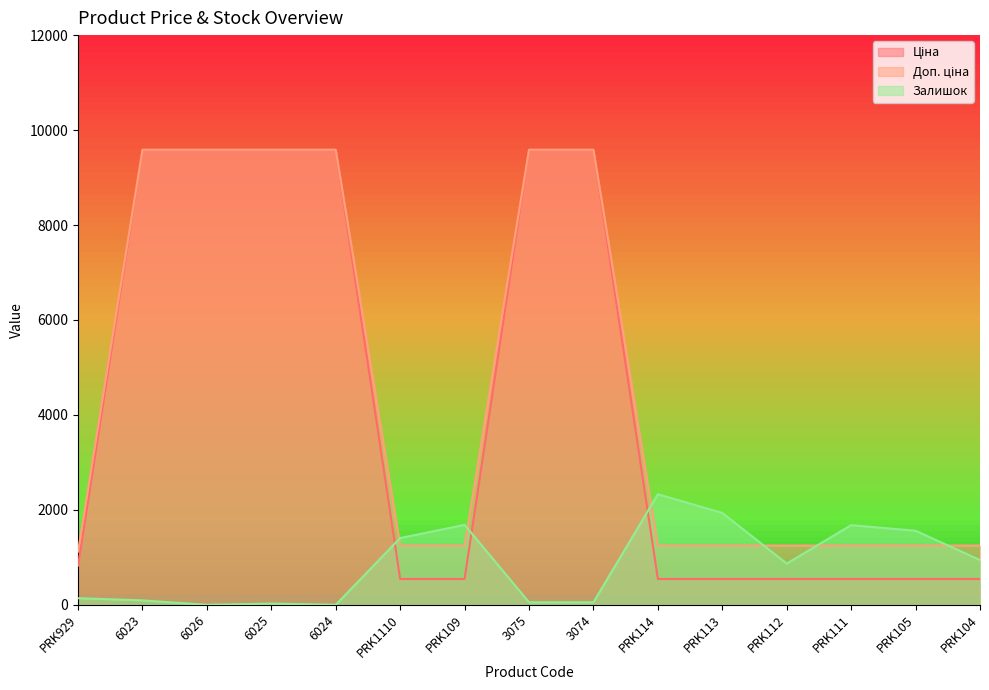

Reading left to right, list all the values displayed in this chart.

Ціна: 827.6	9585.4	9585.4	9585.4	9585.4	545.0	545.0	9585.4	9585.4	545.0	545.0	545.0	545.0	545.0	545.0
Доп. ціна: 1121.5	9585.4	9585.4	9585.4	9585.4	1249.1	1249.1	9585.4	9585.4	1249.1	1249.1	1249.1	1249.1	1249.1	1249.1
Залишок: 140.0	94.0	0.0	27.0	1.0	1407.0	1685.0	54.0	54.0	2329.0	1936.0	869.0	1679.0	1561.0	944.0